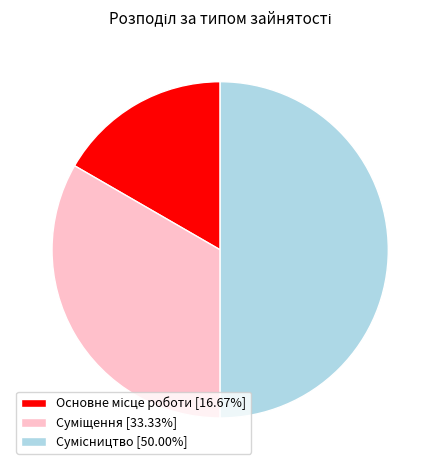

True or false: Основне місце роботи accounts for 9% of the total.

False